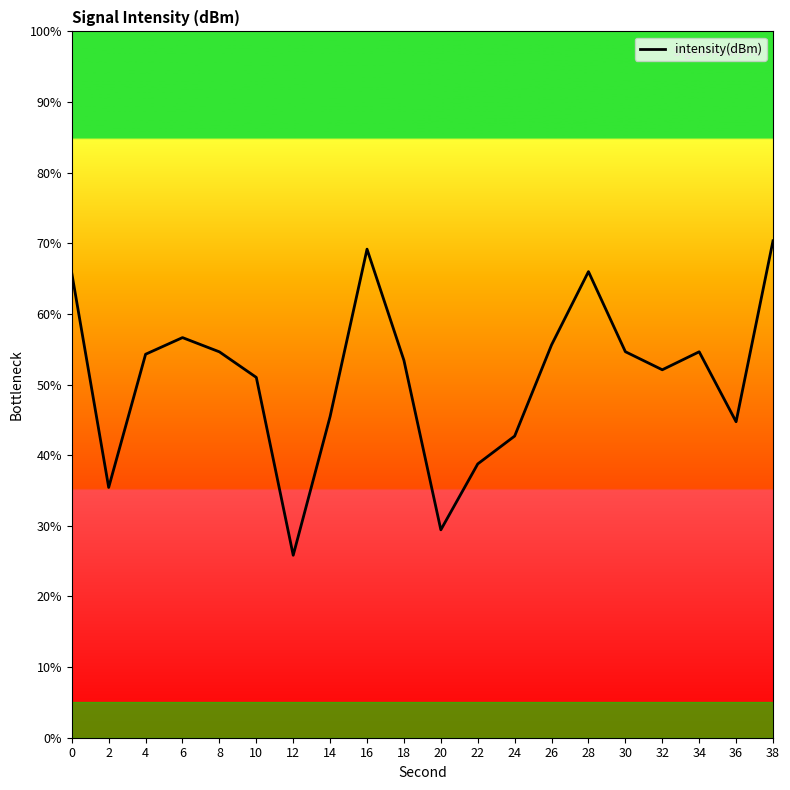

How many lines are shown in the chart?

1